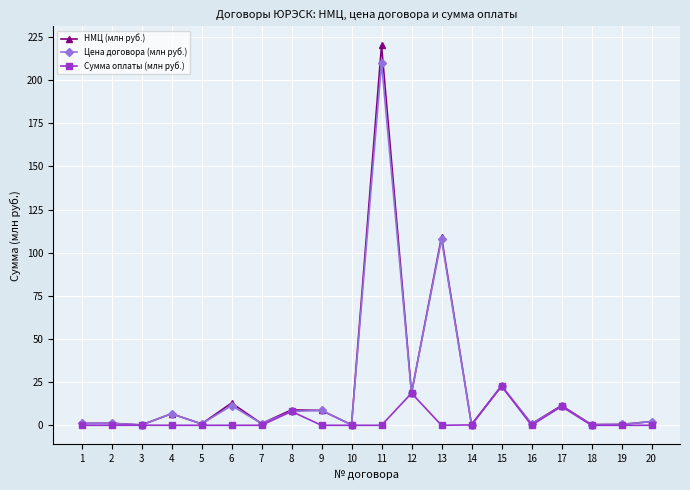

Where is Сумма оплаты (млн руб.) nearest to the value 11?

17